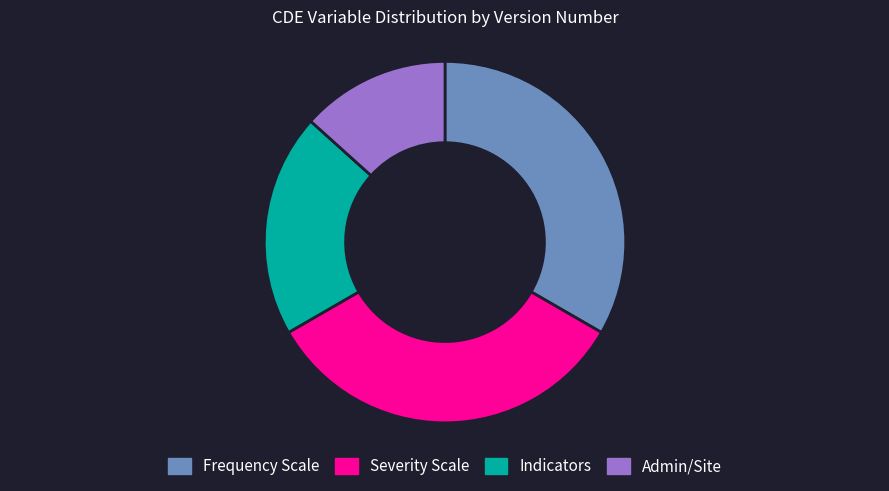

Do Indicators and Severity Scale together represent more than half of the pie?

Yes